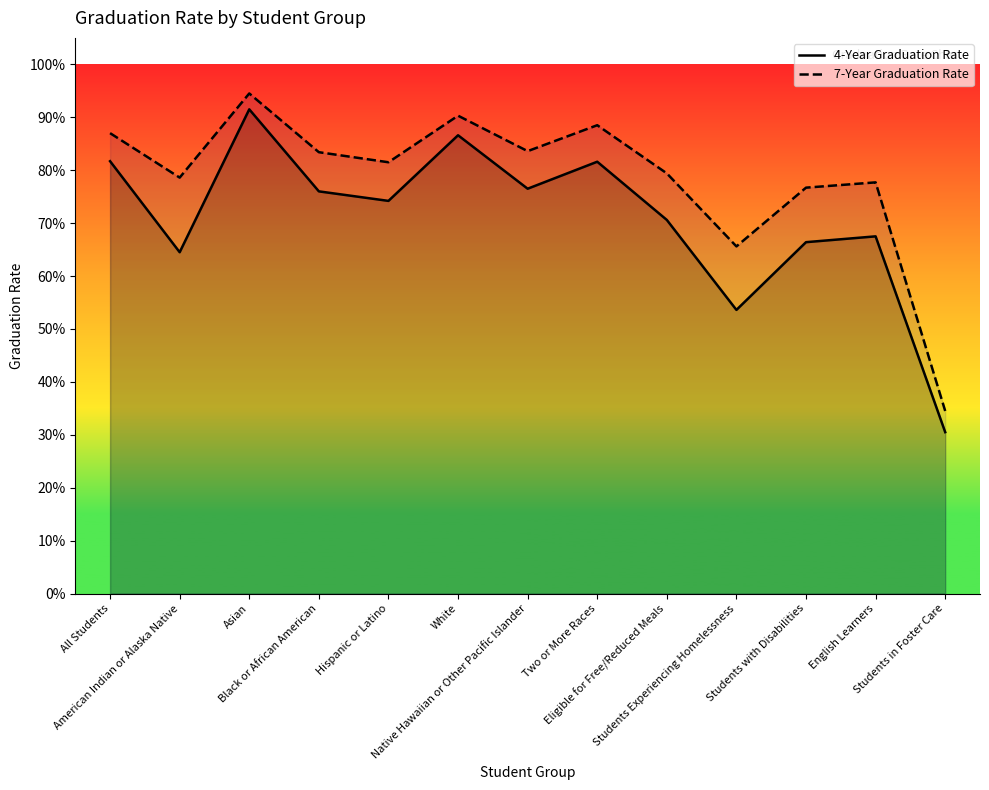

Reading left to right, what are all the values shown in this chart?

4-Year Graduation Rate: 0.8	0.6	0.9	0.8	0.7	0.9	0.8	0.8	0.7	0.5	0.7	0.7	0.3
7-Year Graduation Rate: 0.9	0.8	0.9	0.8	0.8	0.9	0.8	0.9	0.8	0.7	0.8	0.8	0.3